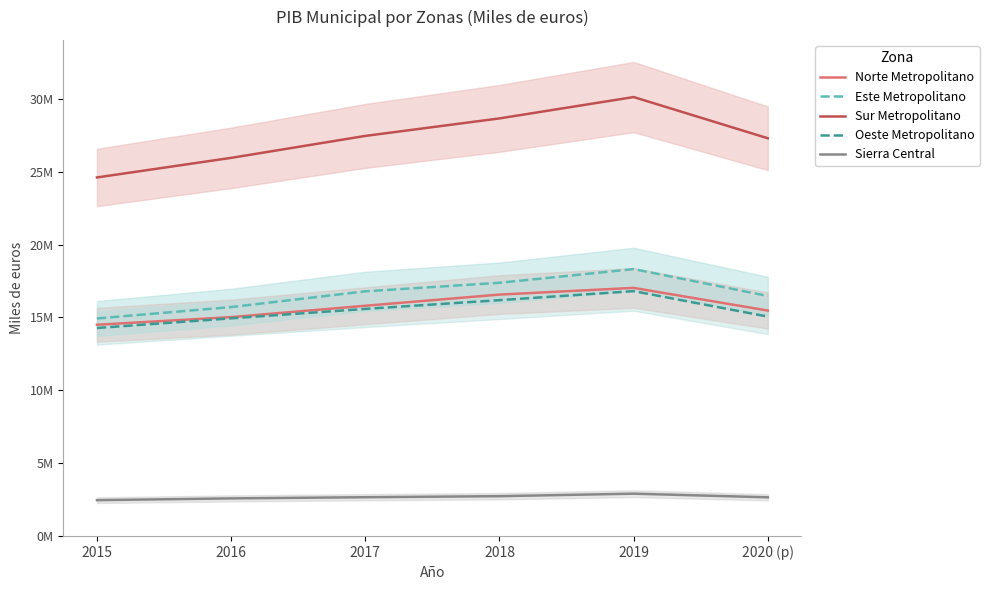

What is the lowest value of the Oeste Metropolitano series?

14278197